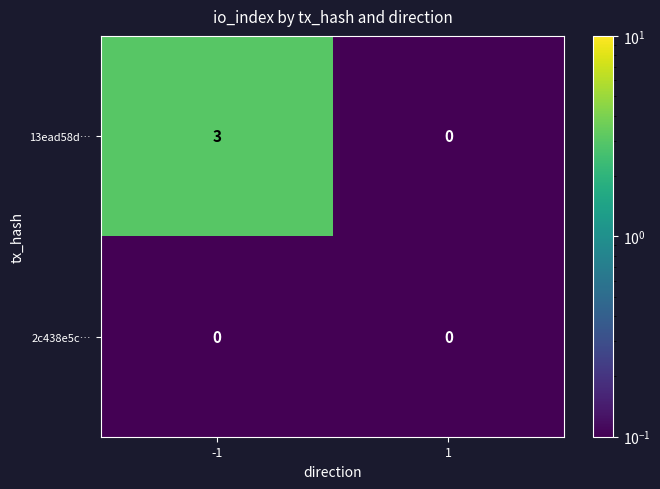

What is the total value across all series at -1?

3